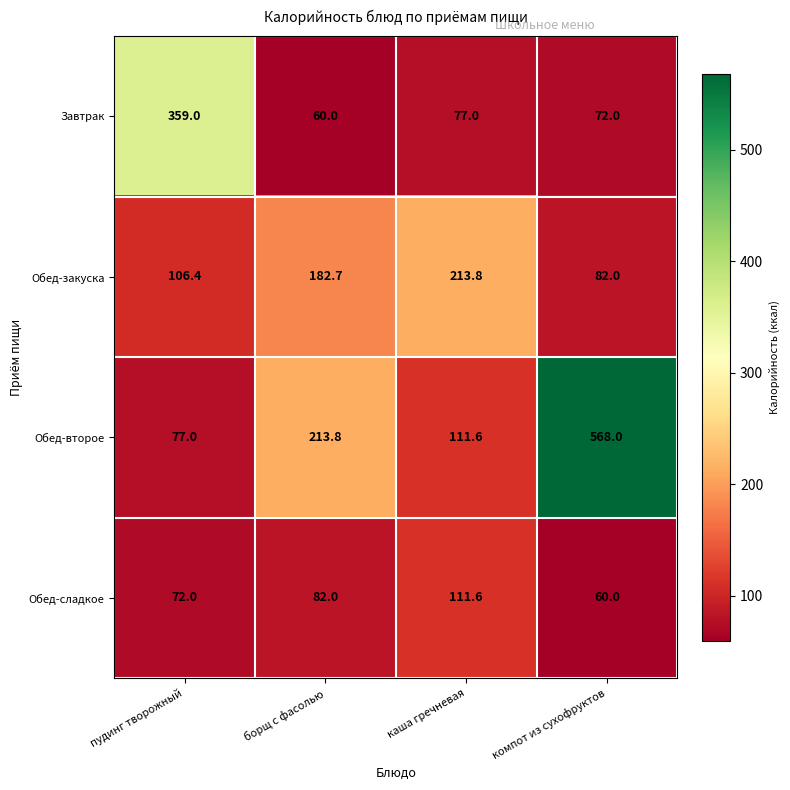

Which series has the widest spread of values?

Обед-второе